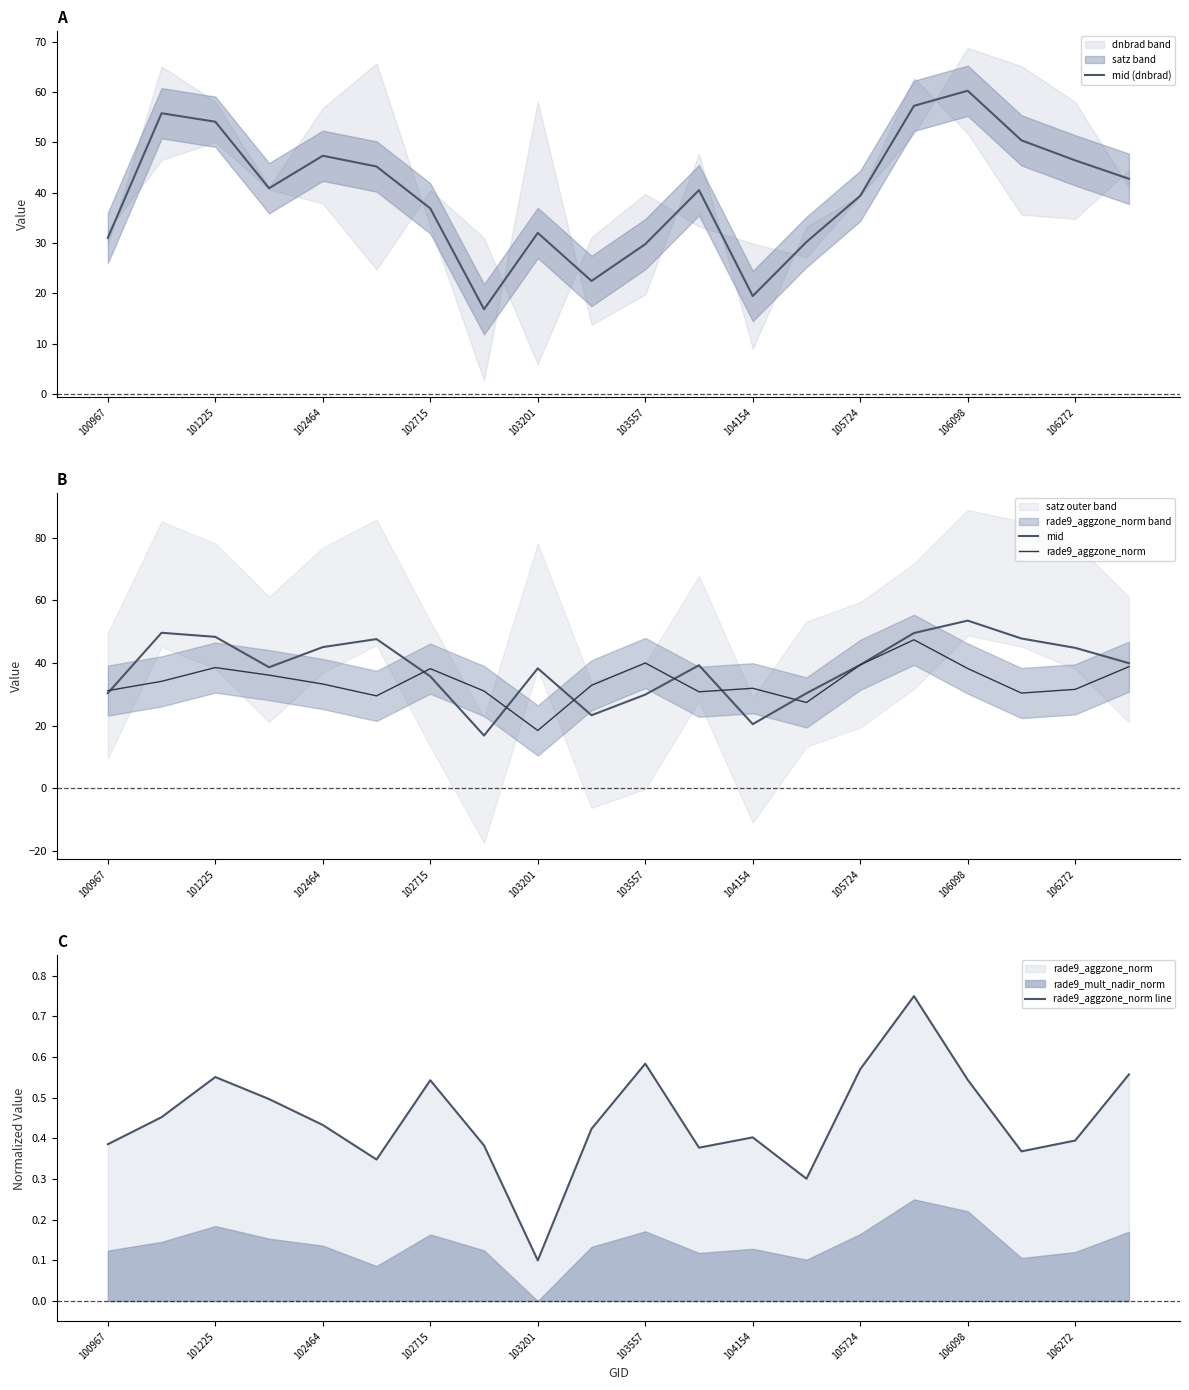

What is the lowest value of the mid (dnbrad) series?

16.8